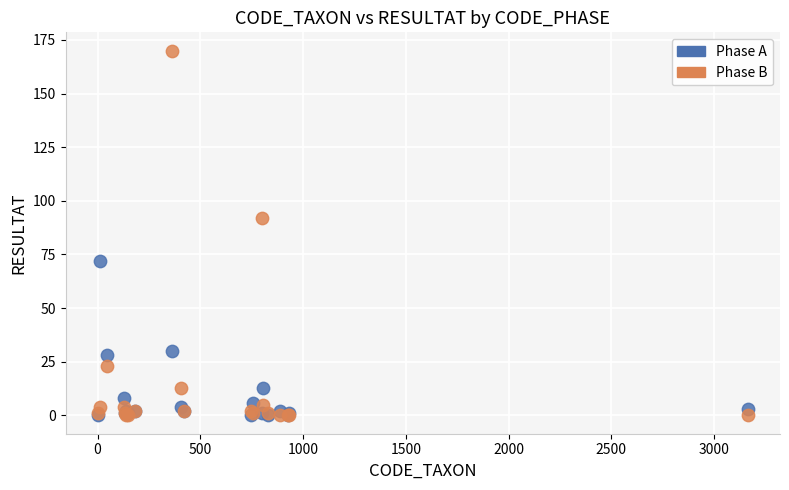

Across all series, what Y value is closest to 85?

92